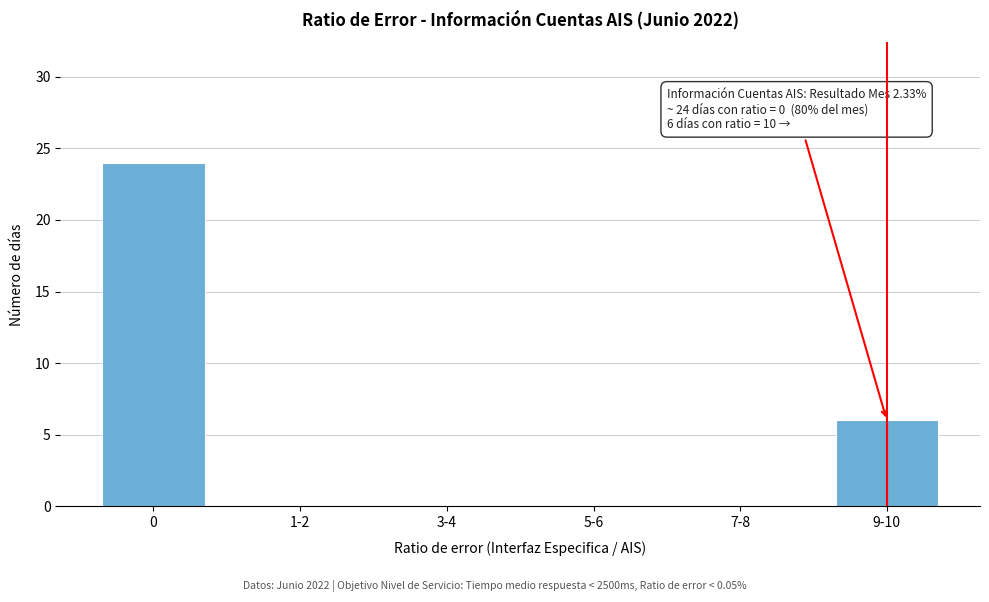

Reading right to left, list all the values displayed in this chart.

9-10=6	7-8=0	5-6=0	3-4=0	1-2=0	0=24